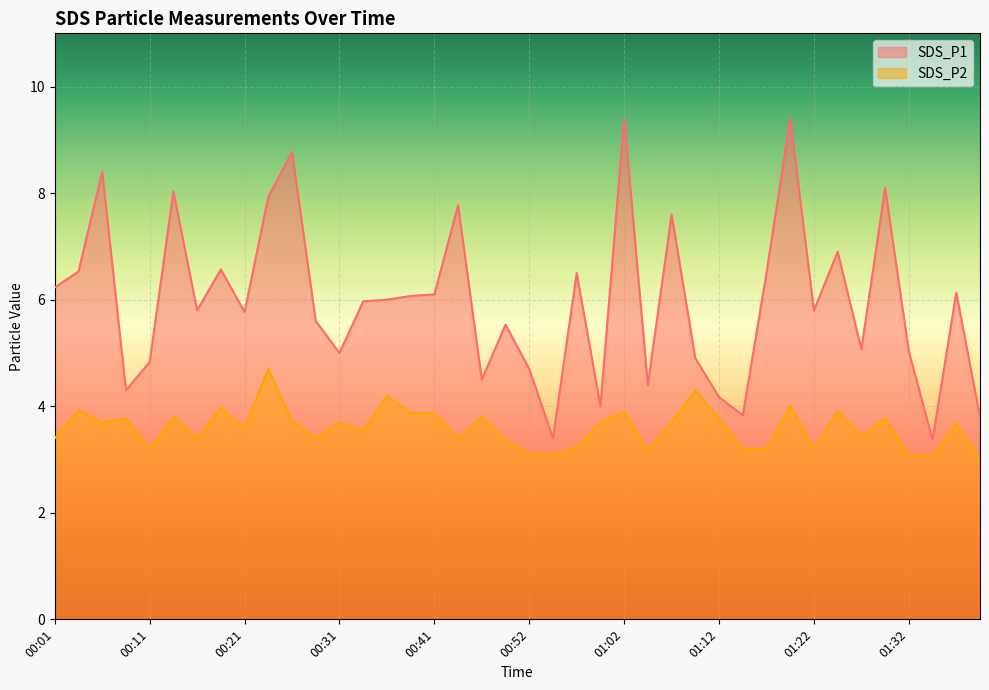

What is the difference between the second highest and minimum values in the SDS_P1 series?

6.0